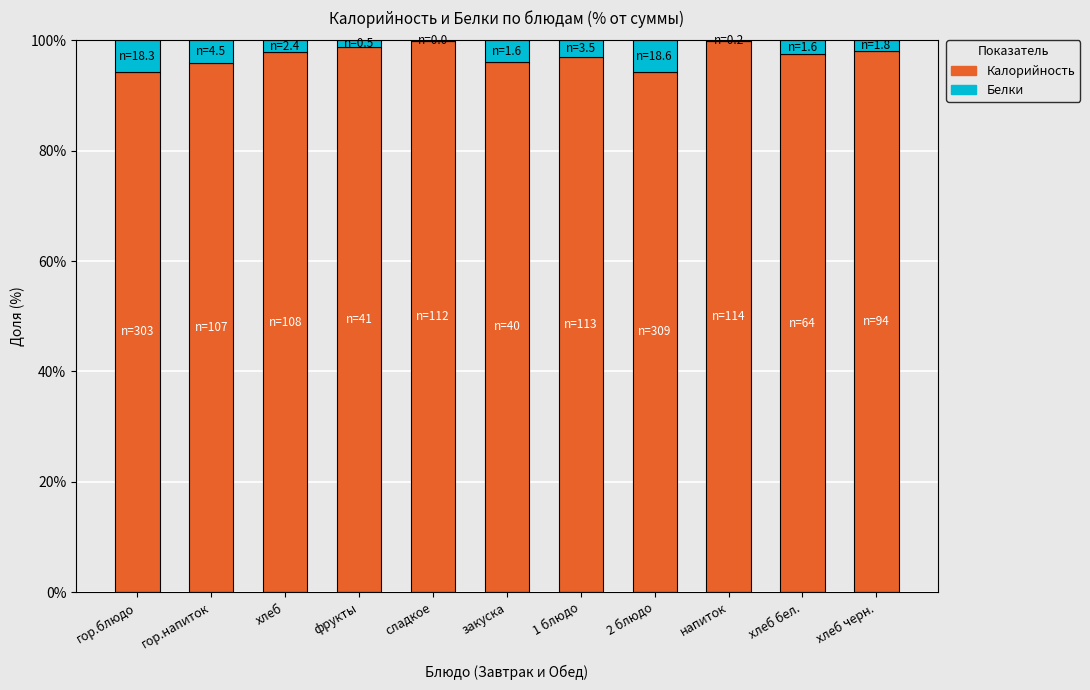

What is the total value across all series at хлеб?

100.0